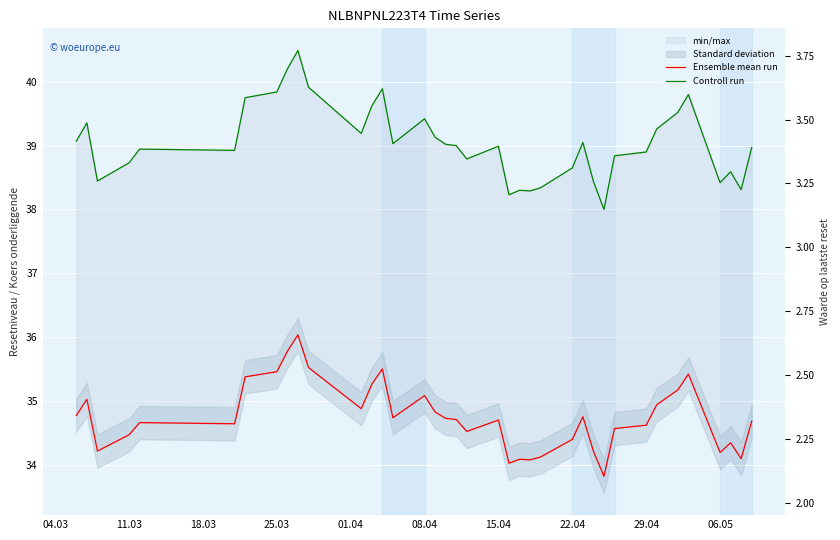

True or false: Controll run has more than 0 interior local peaks.

True